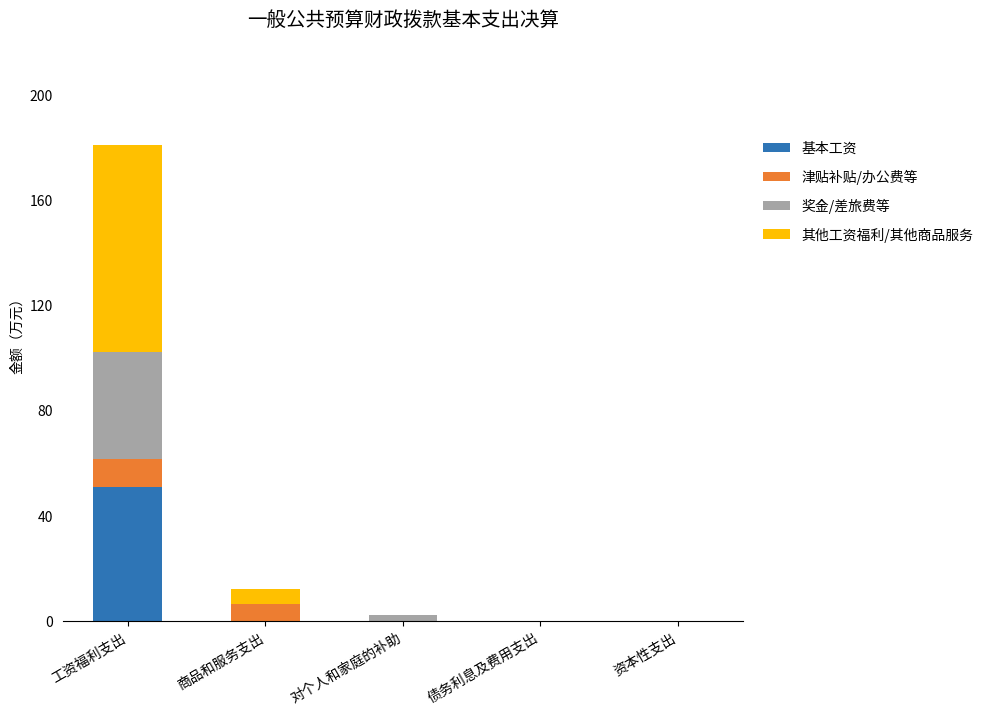

At which category is the sum across all series the highest?

工资福利支出